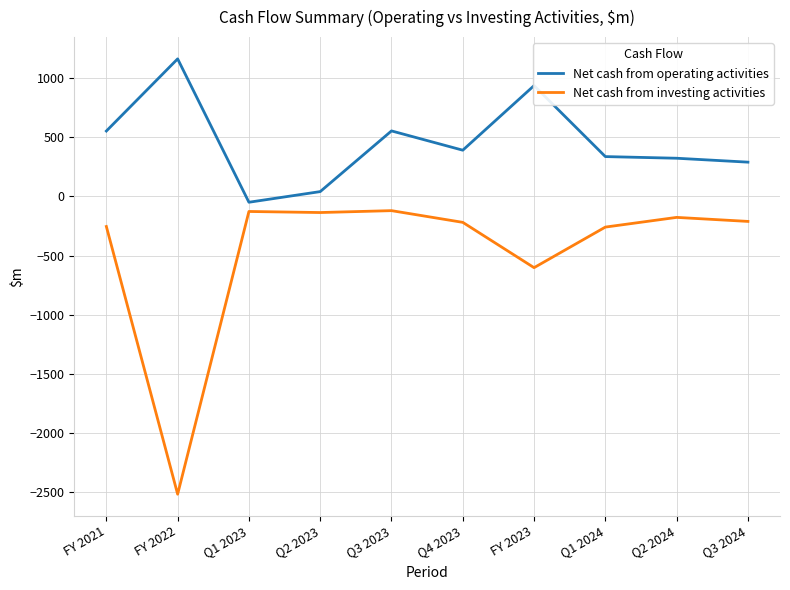

Rank the series by their maximum value, from highest to lowest.

Net cash from operating activities, Net cash from investing activities